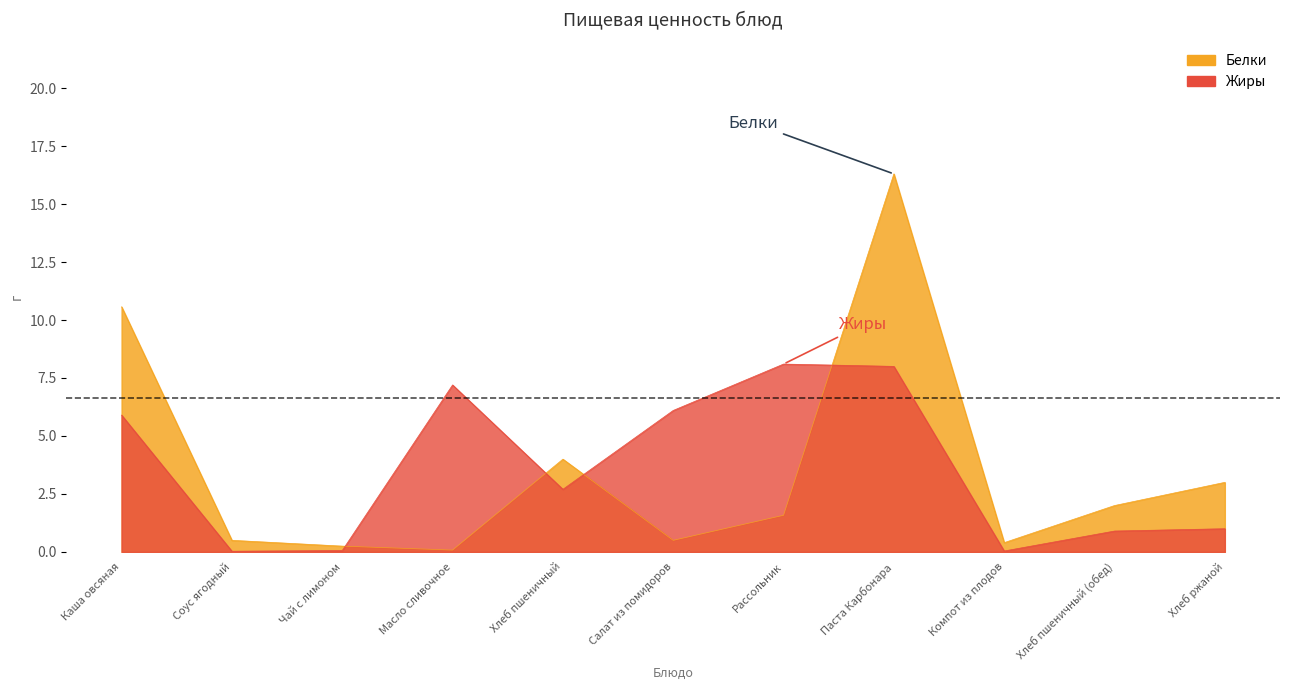

How many interior local peaks does the Жиры series have?

2